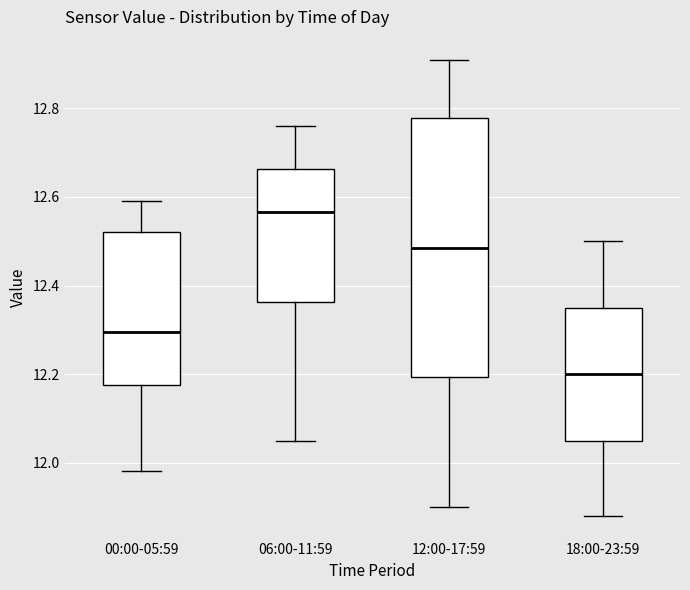

Which box has the highest median line?

06:00-11:59